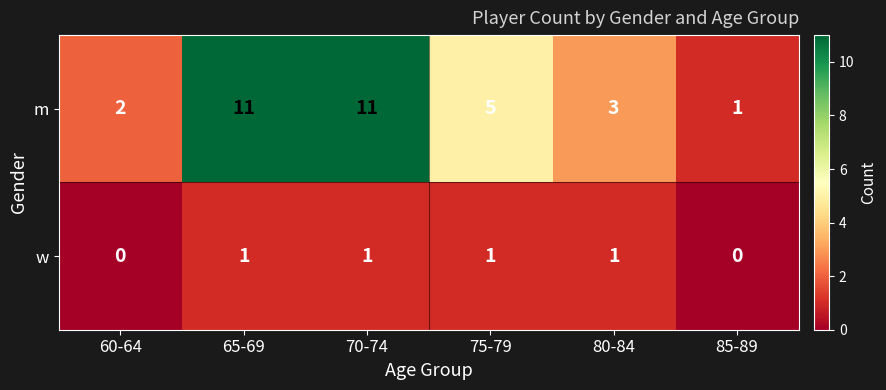

What is the greatest value displayed?

11